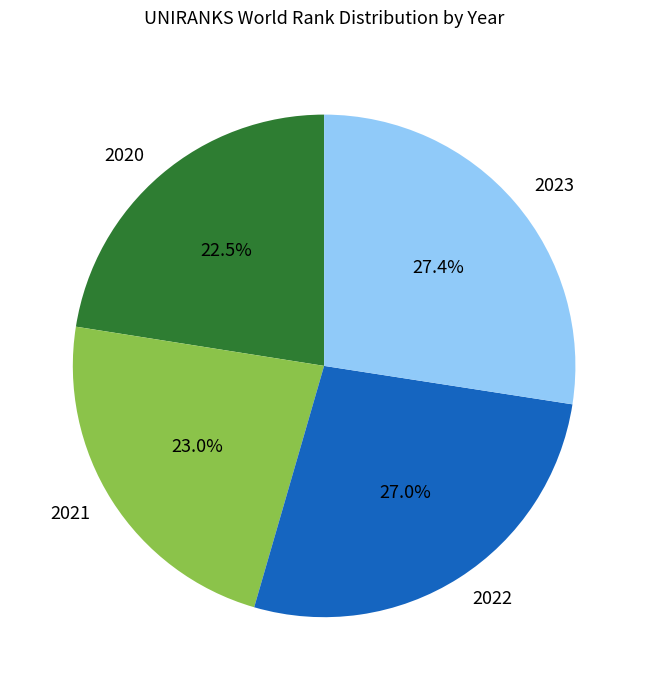

To the nearest percent, what is the difference between the 2020 and 2022 slice percentages?

5%